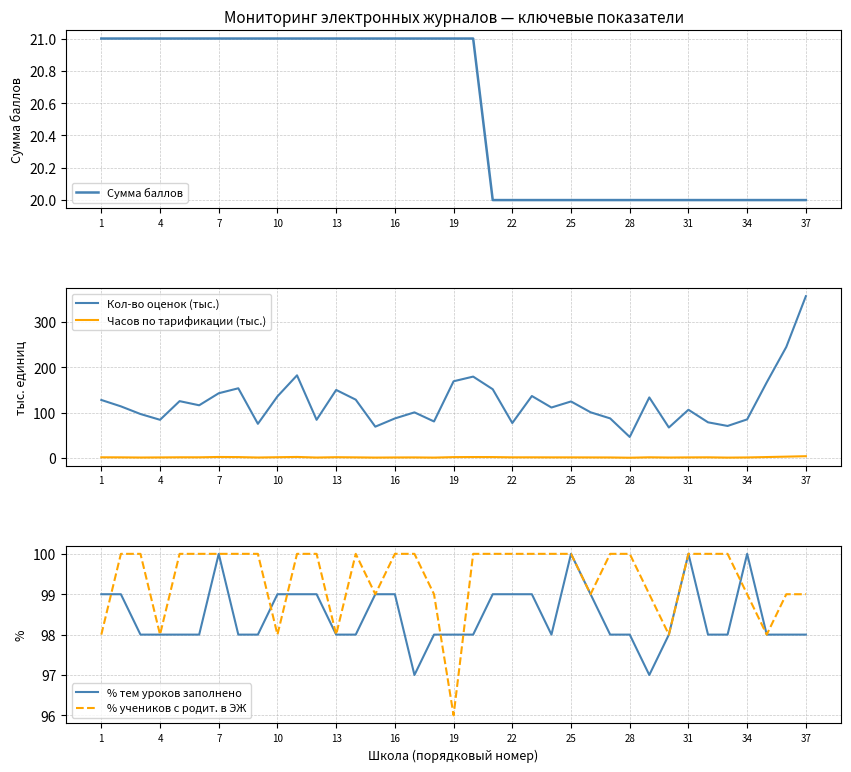

Rank the series by their maximum value, from highest to lowest.

Кол-во оценок (тыс.), % тем уроков заполнено, % учеников с родит. в ЭЖ, Сумма баллов, Часов по тарификации (тыс.)